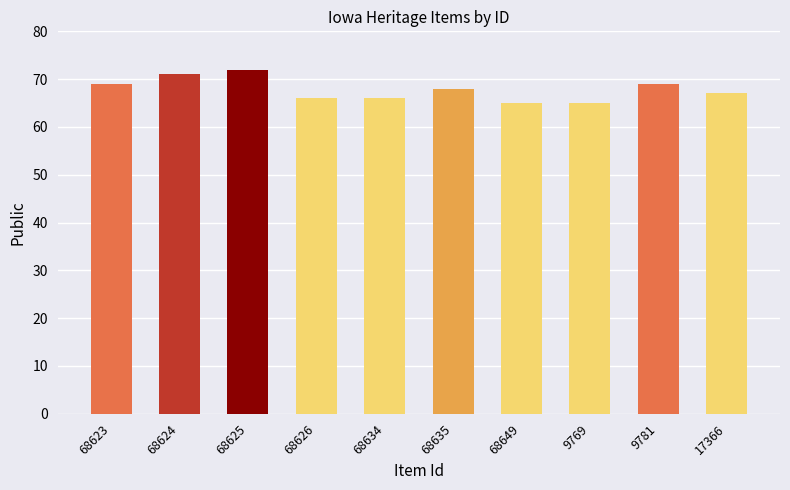

True or false: the data shows 65 at 68649.

True